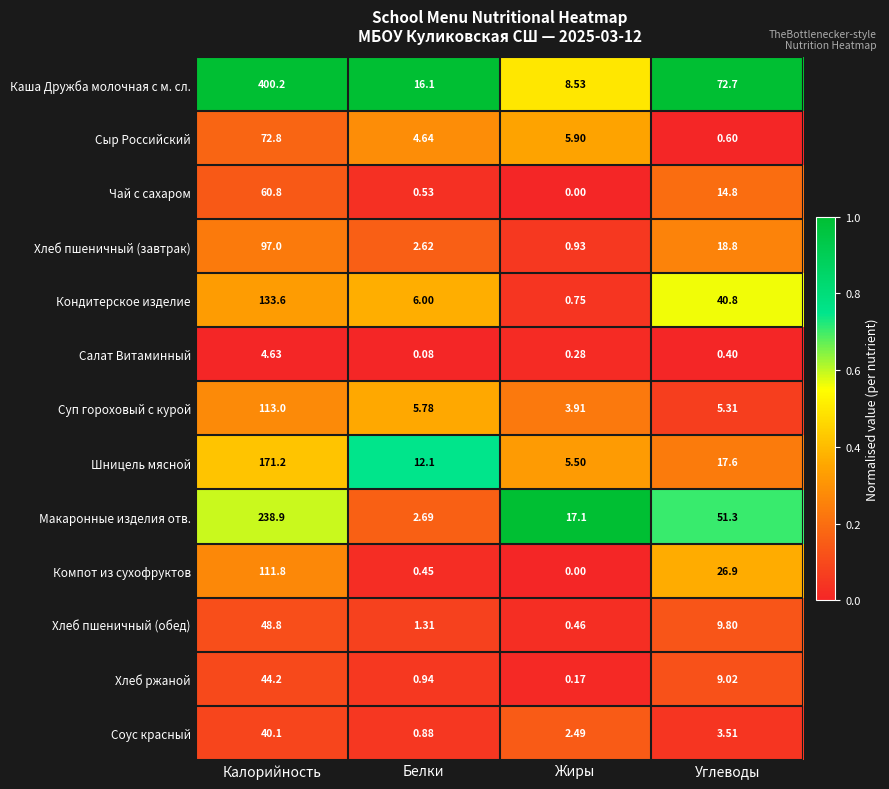

Which label corresponds to the largest value in the chart?

Калорийность